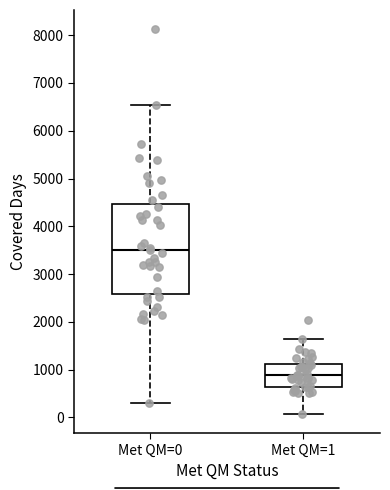

Which box is the tallest, from its lower edge to its upper edge?

Met QM=0